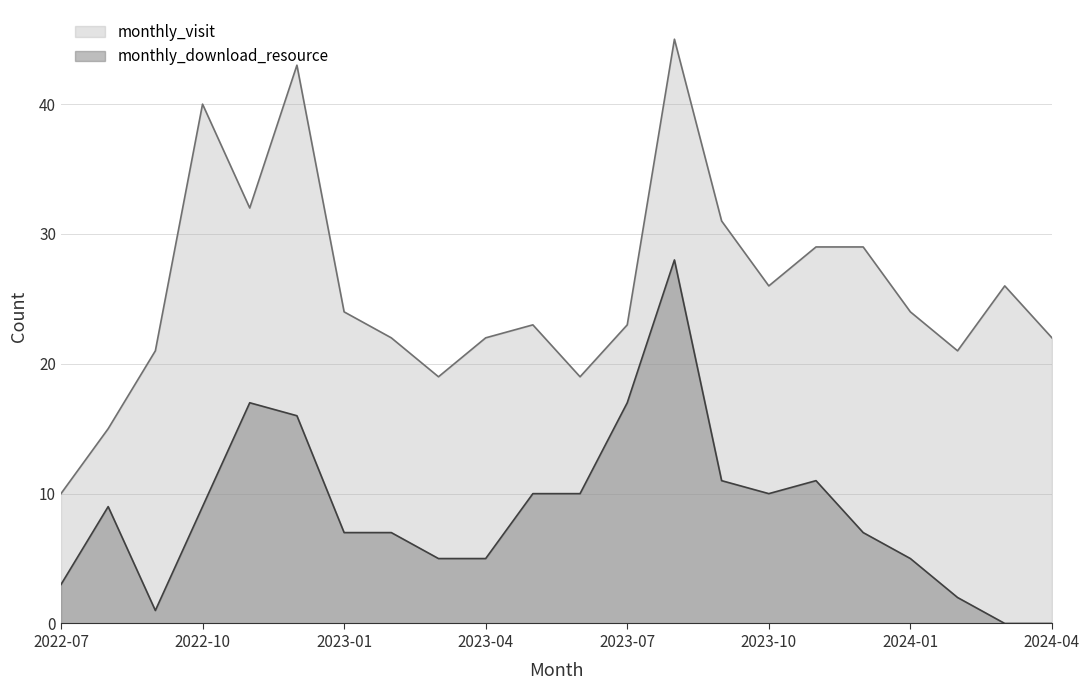

At which label is monthly_download_resource closest to 14?

2022-12